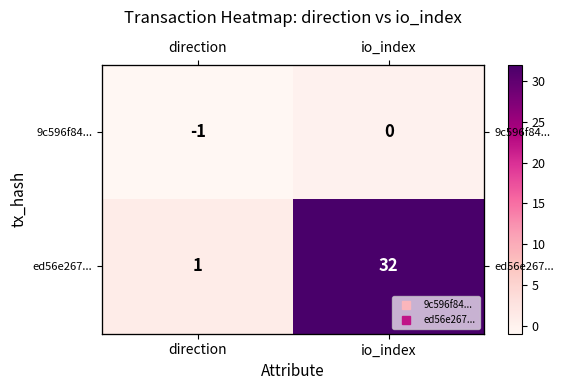

Is the value of 9c596f84... at direction greater than the value of ed56e267... at direction?

No